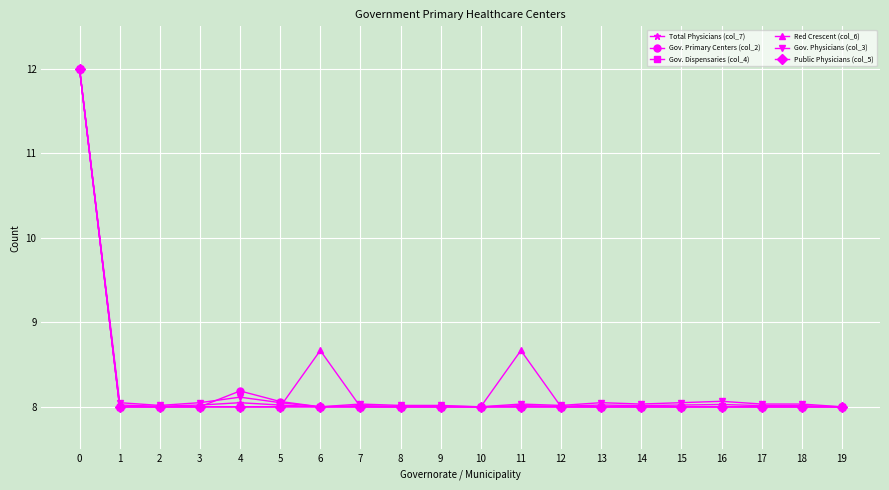

How many lines are shown in the chart?

6